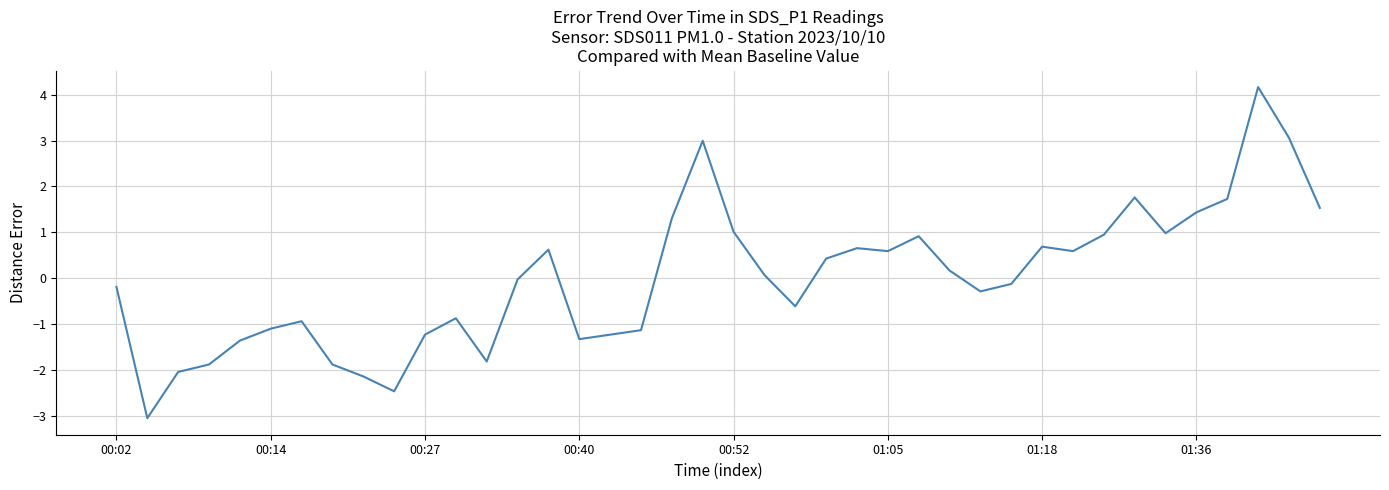

What is the difference between the maximum and minimum values?

7.2